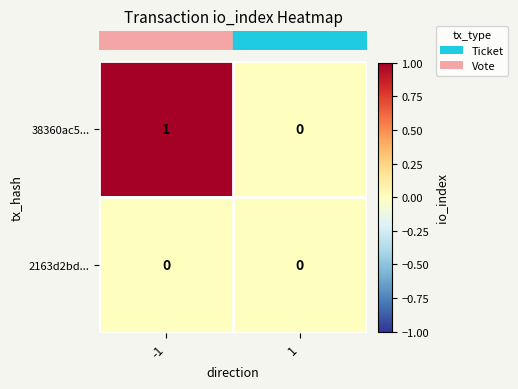

Reading right to left, extract all data points from this chart.

38360ac5...: 1=0	-1=1
2163d2bd...: 1=0	-1=0